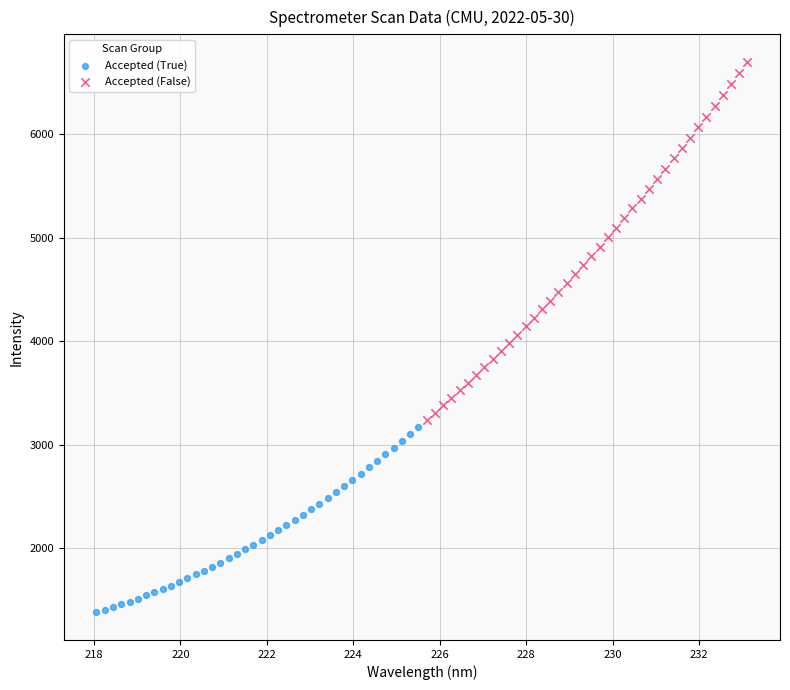

Which series reaches the minimum Y coordinate?

Accepted (True)